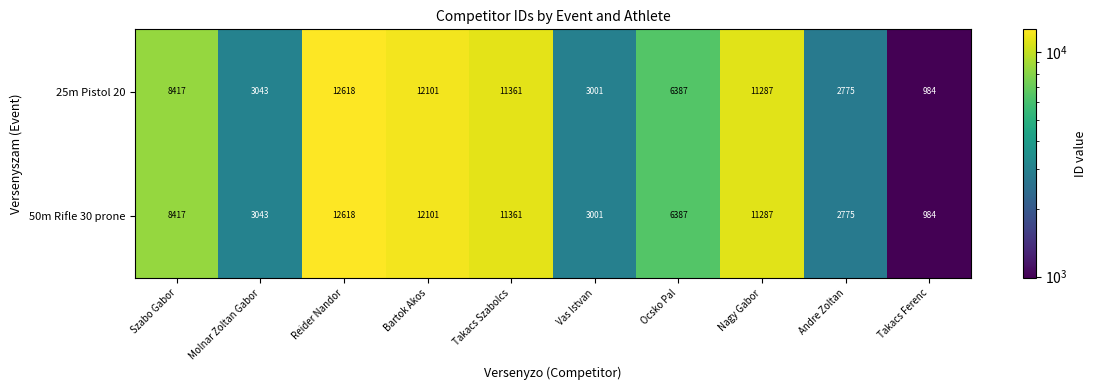

What is the minimum value shown in the chart?

984